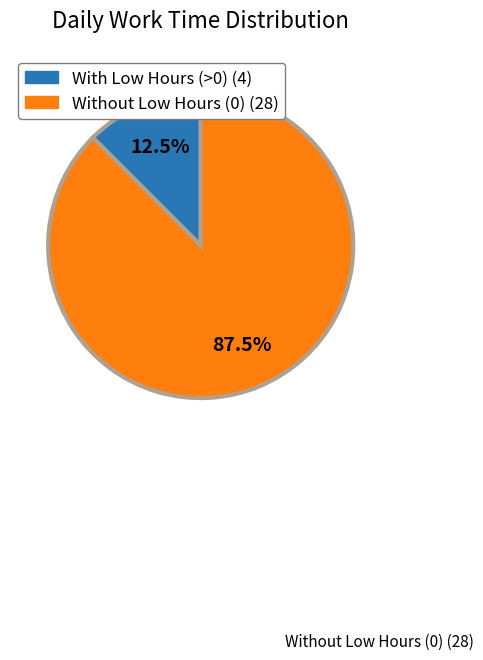

Which has a higher value, With Low Hours (>0) (4) or Without Low Hours (0) (28)?

Without Low Hours (0) (28)